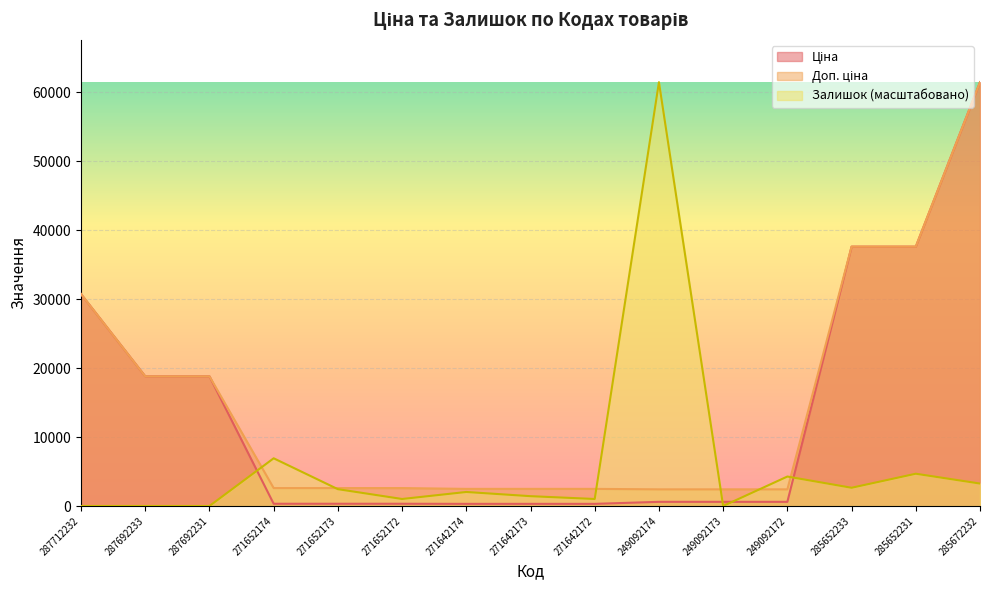

Which has a higher value, 271642172 or 271642174?

271642172